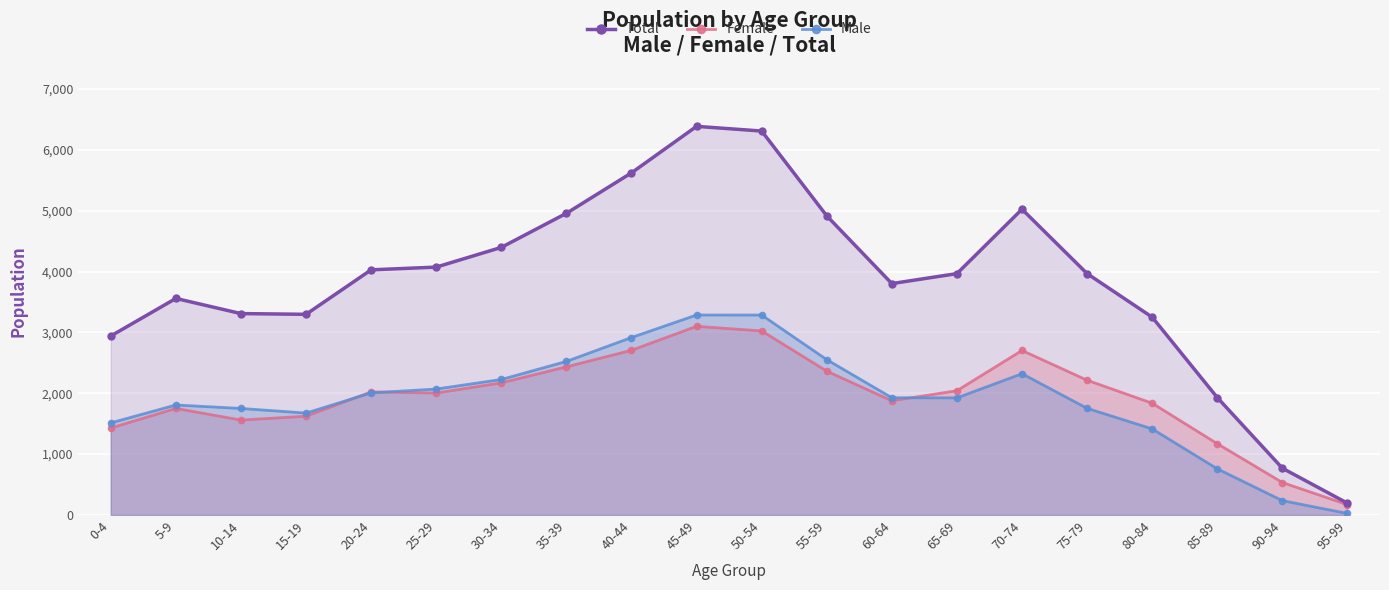

Reading left to right, transcribe all the data shown in this chart.

Total: 2941	3558	3309	3297	4028	4073	4397	4957	5622	6386	6309	4915	3802	3966	5024	3966	3250	1929	768	193
Female: 1428	1751	1559	1623	2022	2004	2171	2434	2706	3100	3024	2363	1876	2042	2703	2214	1836	1171	533	169
Male: 1513	1807	1750	1674	2006	2069	2226	2523	2916	3286	3285	2552	1926	1924	2321	1752	1414	758	235	24